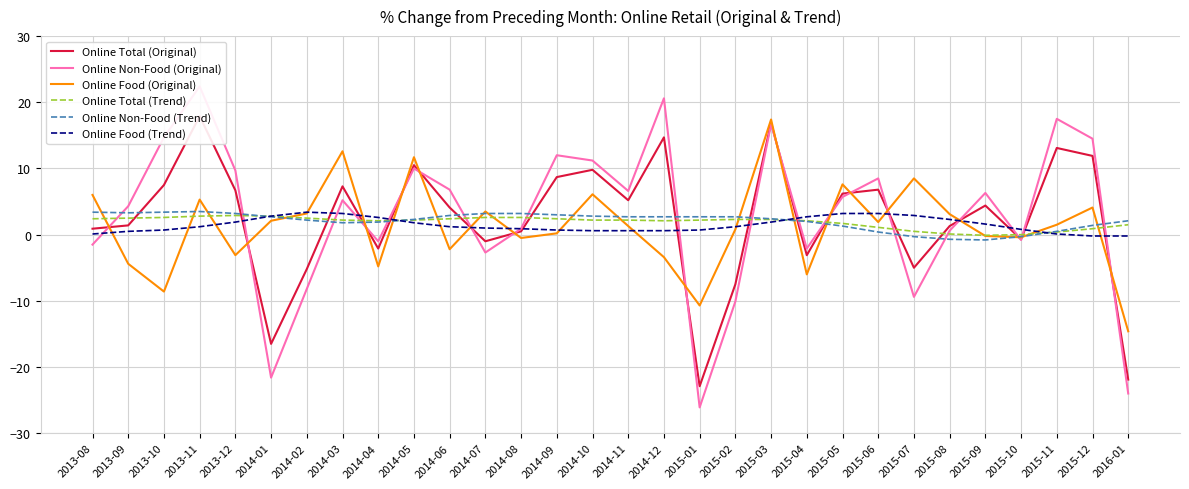

How many negative values does the Online Food (Trend) series have?

2